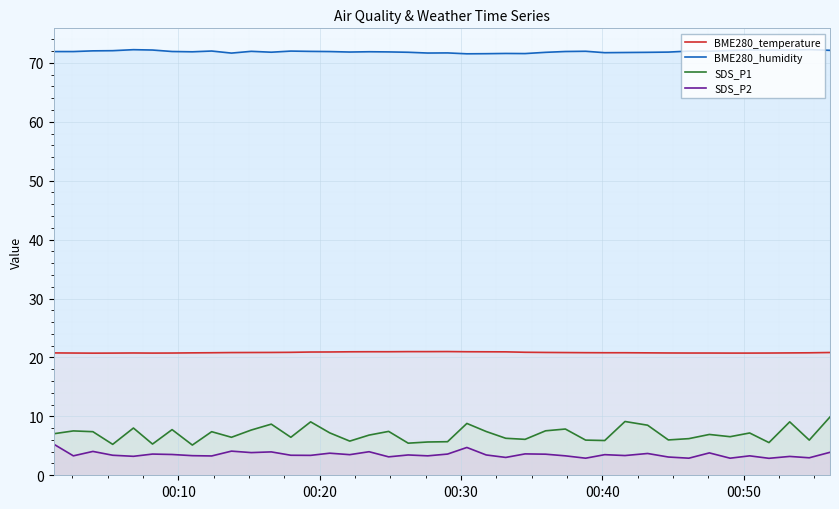

True or false: SDS_P1 and SDS_P2 intersect in this chart.

False